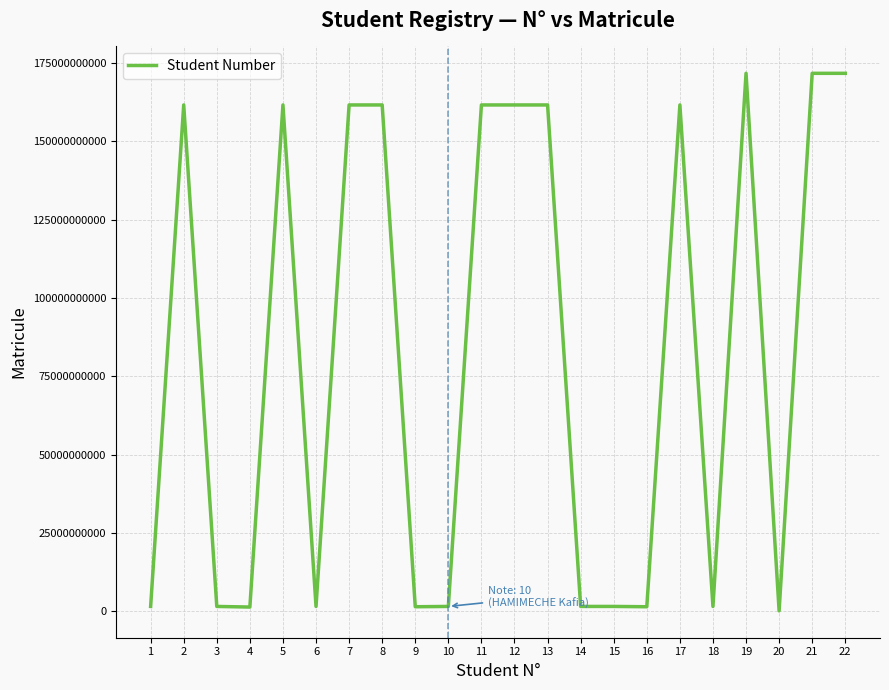

The chart shows a value of 93588609551 at 21. True or false?

False